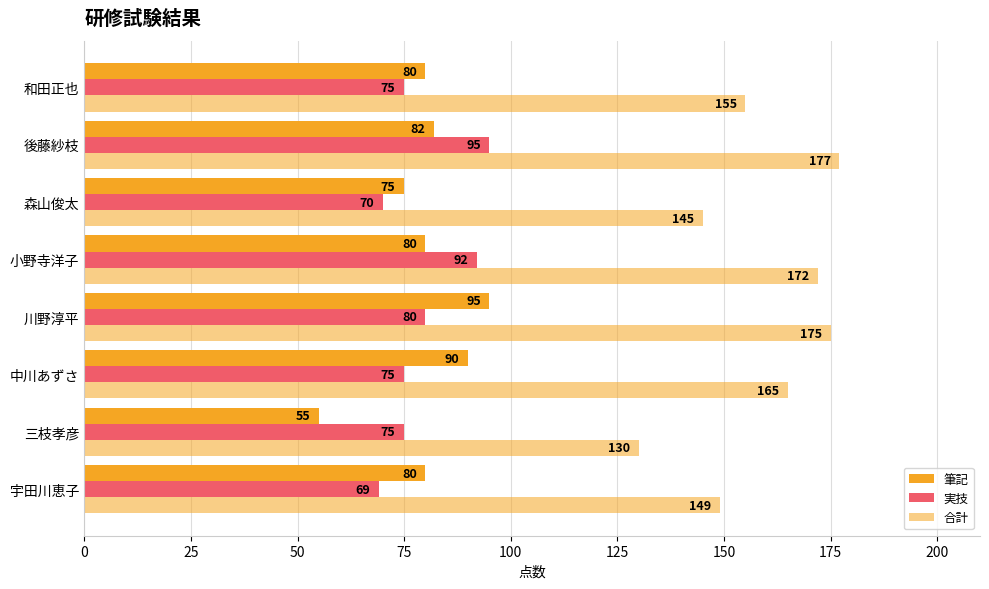

Rank the series by their maximum value, from highest to lowest.

合計, 筆記, 実技